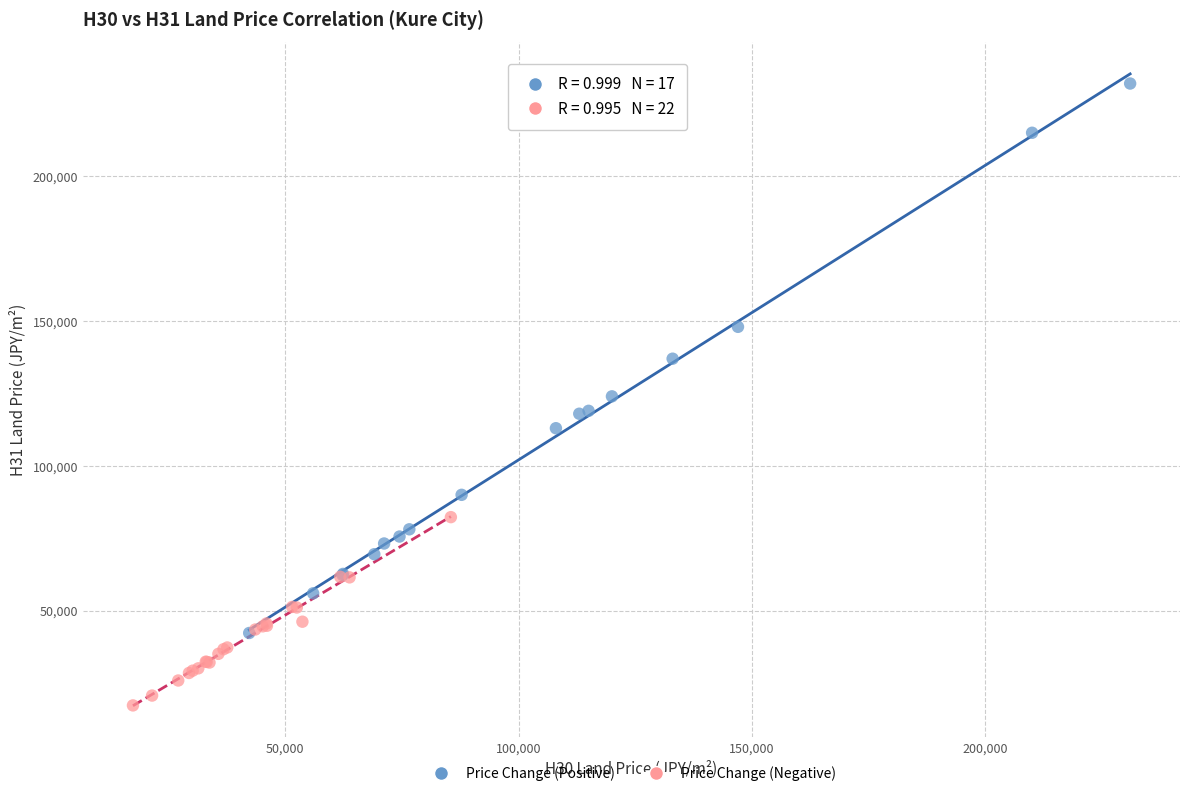

Which series has the widest spread of Y values?

Price Change (Positive)